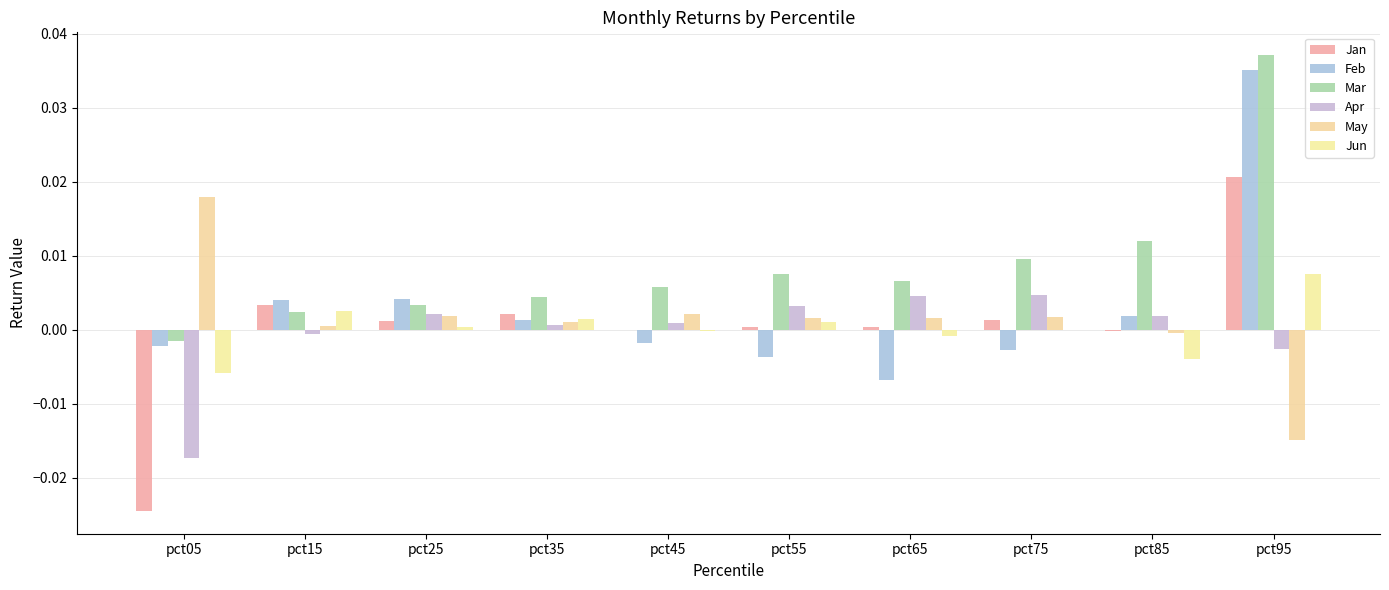

Does the chart contain stacked bars?

No